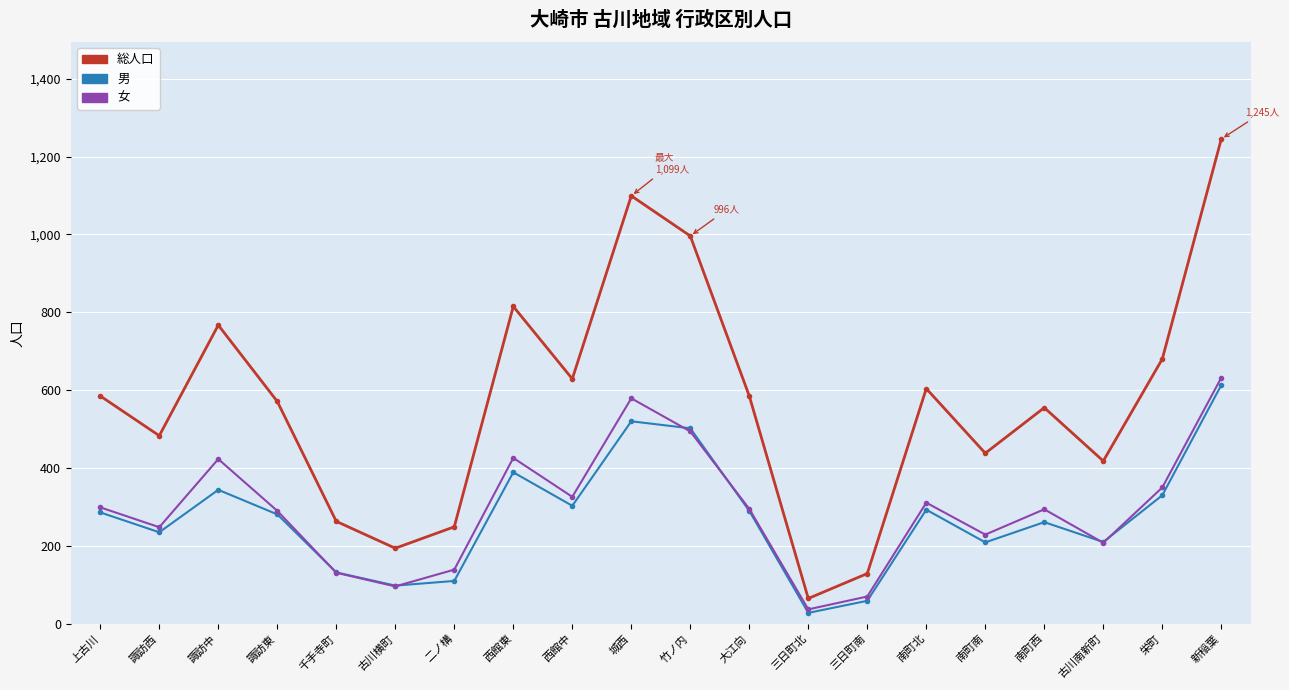

How many data points does each series have?

20